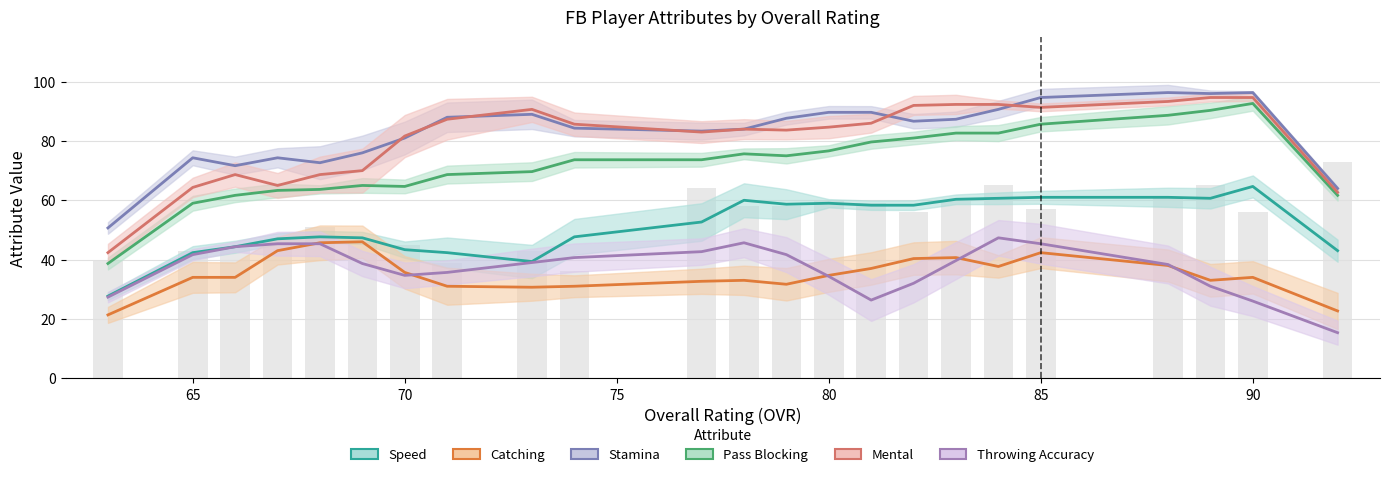

Which series has the largest total across all categories?

stamina